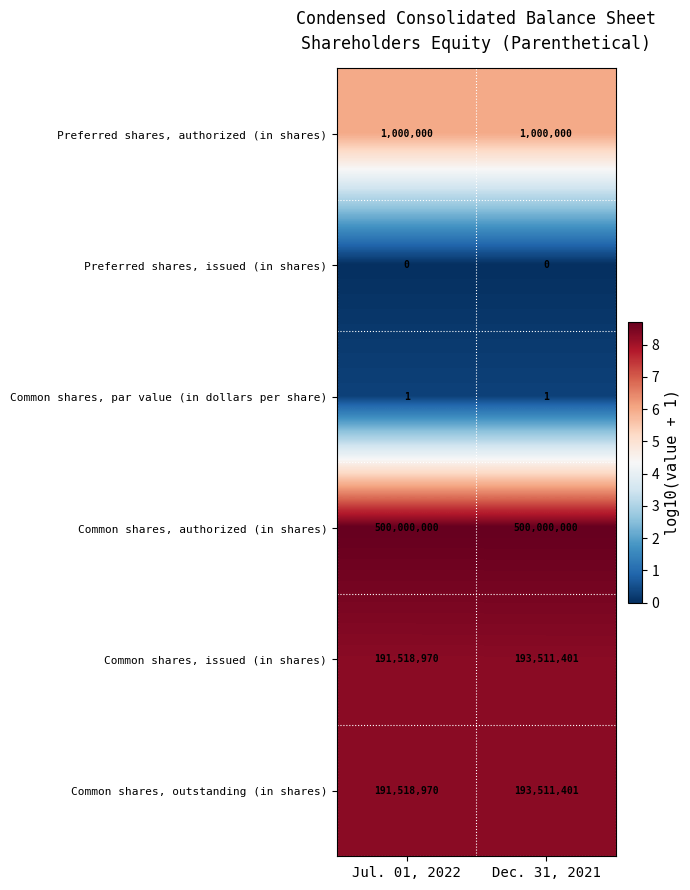

What is the average value of the Preferred shares, authorized (in shares) series?

1000000